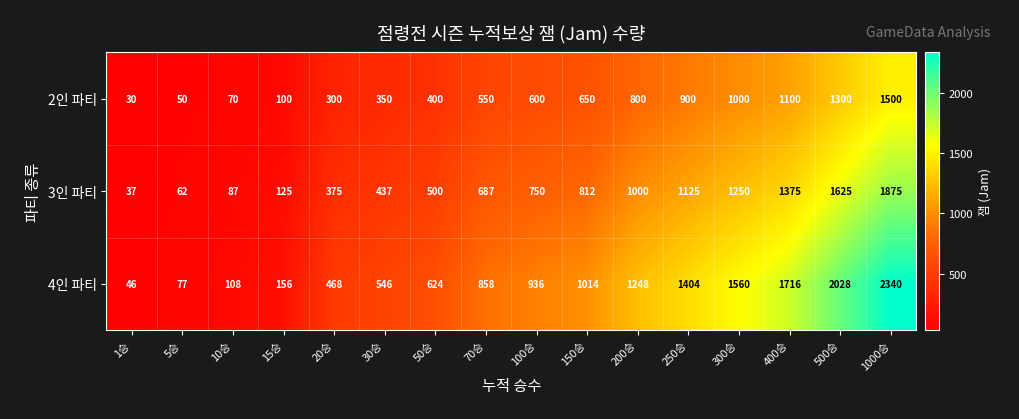

What is the maximum value for 4인 파티?

2340